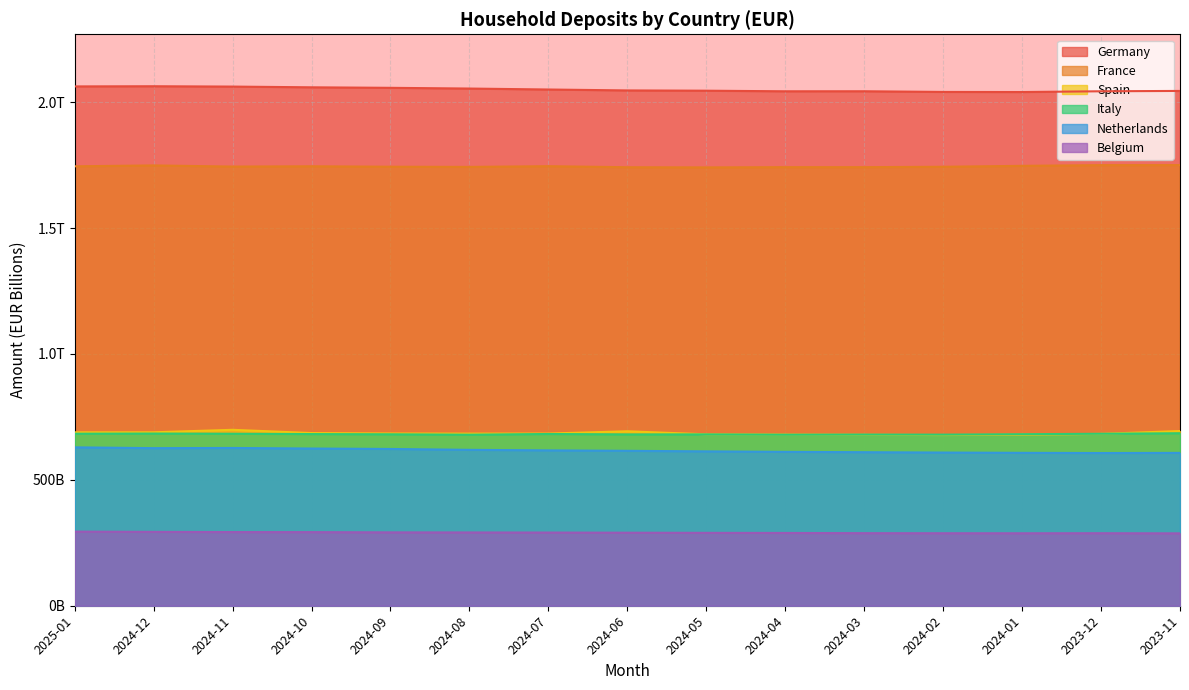

True or false: Italy has more than 1 points higher than both neighbors.

True